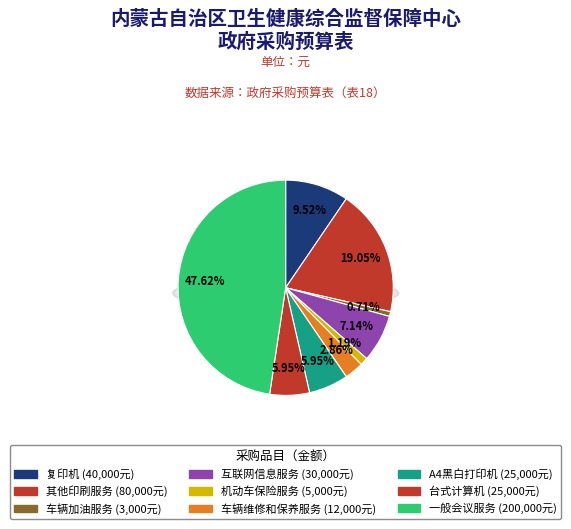

What is the total percentage of 台式计算机 and 复印机?

15.5%